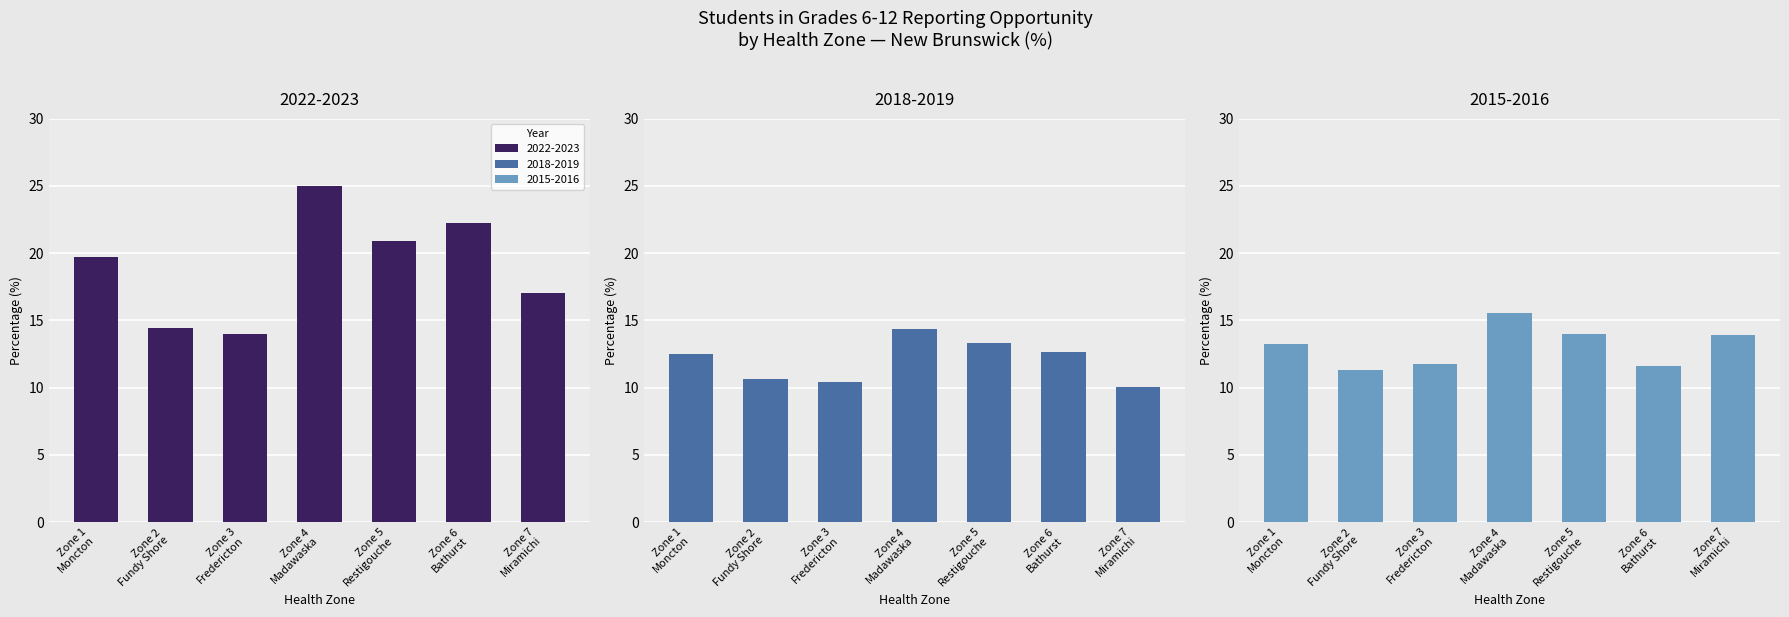

True or false: 2018-2019 has a value of 5.7 at Zone 4 Madawaska.

False